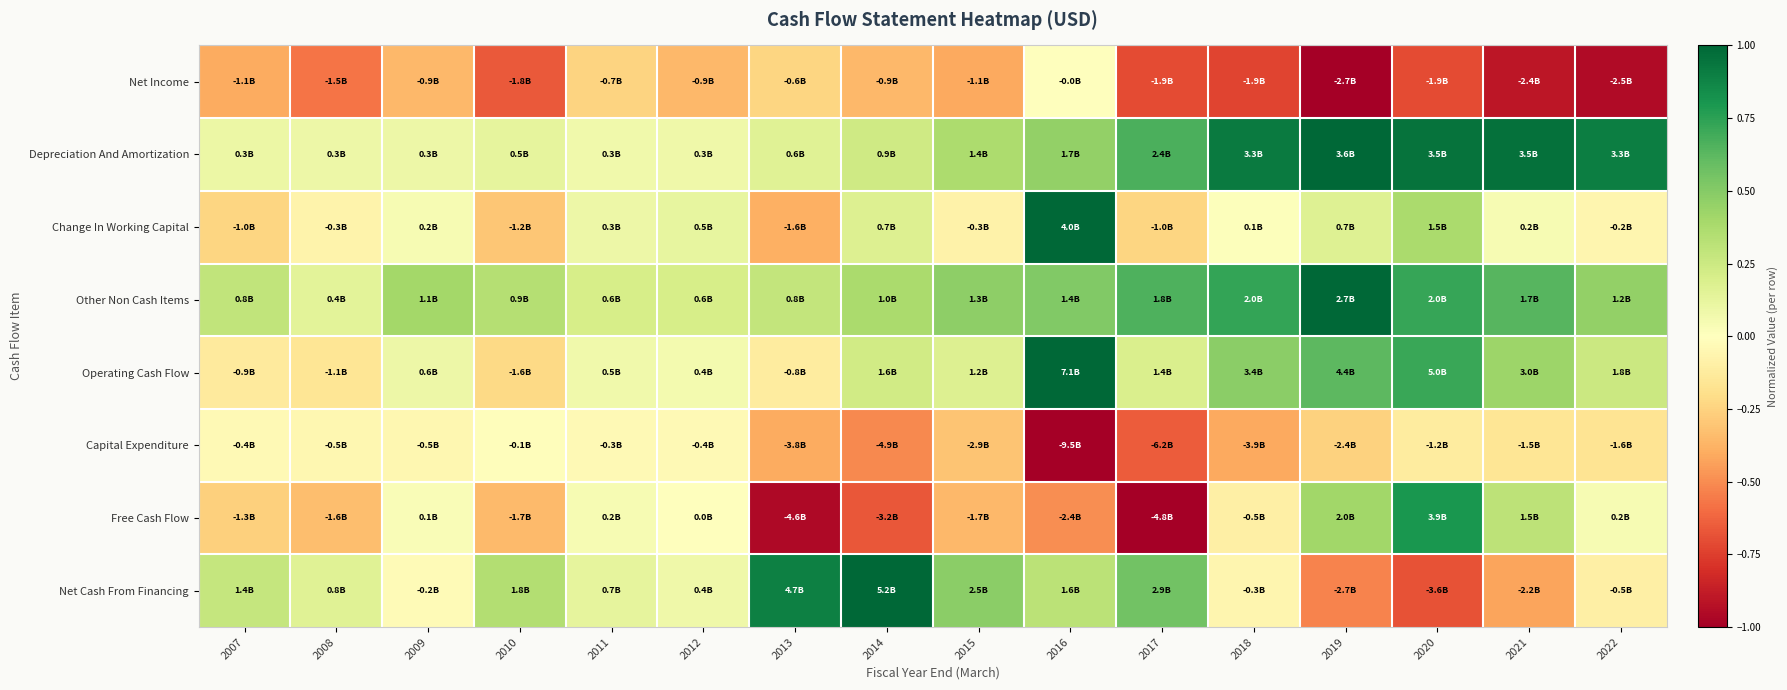

Count the number of data series in this chart.

8